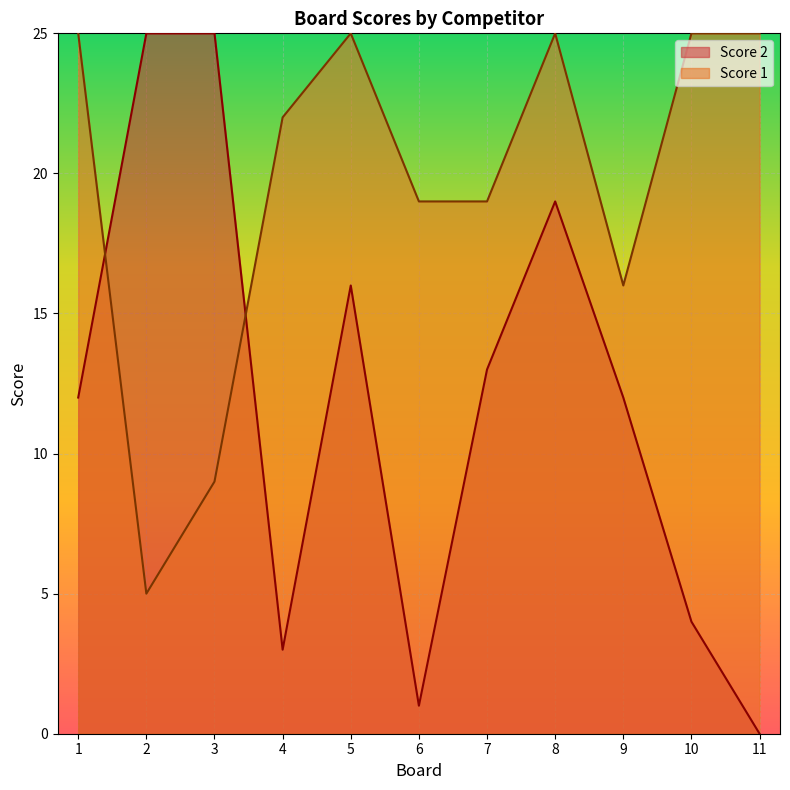

At which category is the sum across all series the highest?

8